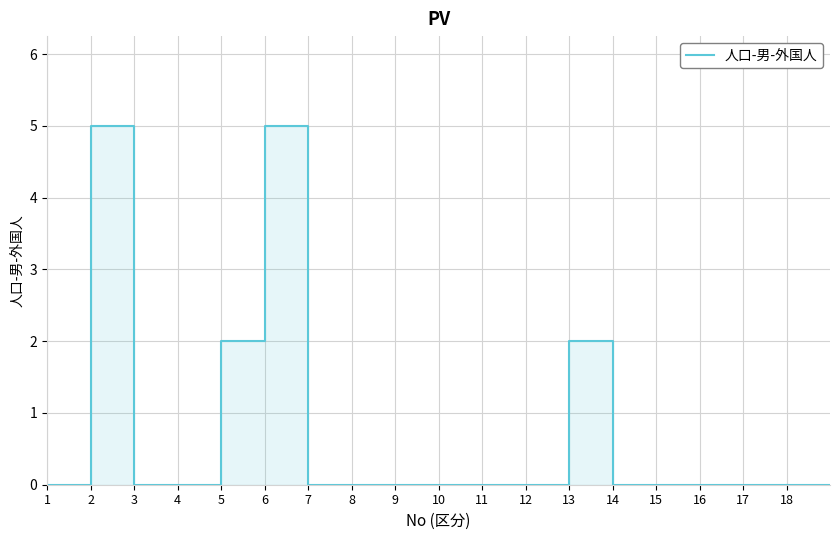

Rank the categories by value from highest to lowest.

2, 6, 5, 13, 1, 3, 4, 7, 8, 9, 10, 11, 12, 14, 15, 16, 17, 18